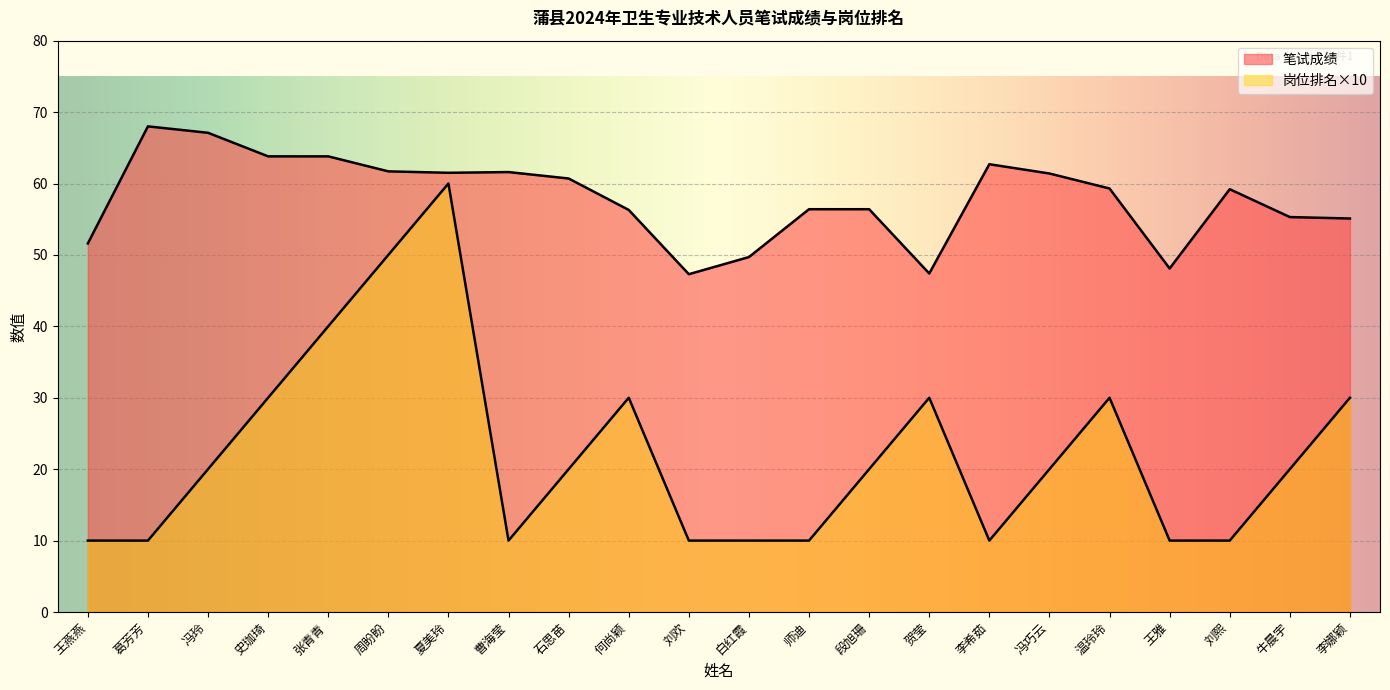

How many data points in 岗位排名 are less than 20?

9